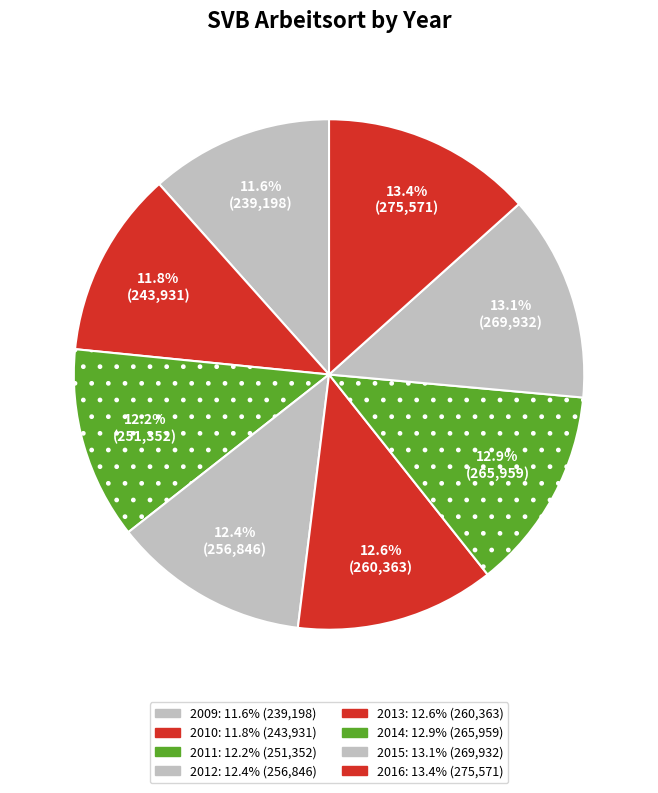

How many slices are in this pie chart?

8